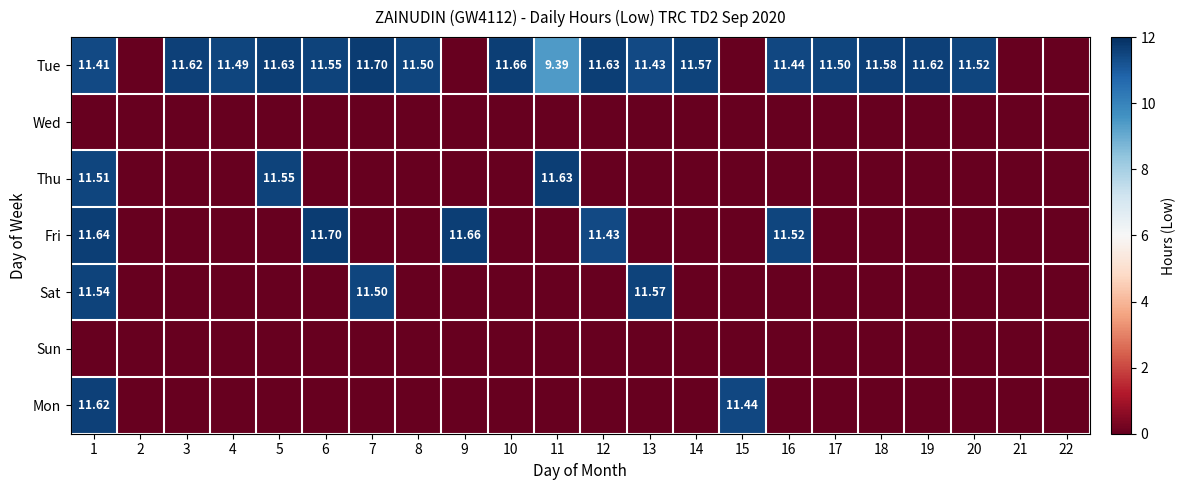

List the labels in order of Sun value, smallest first.

1, 2, 3, 4, 5, 6, 7, 8, 9, 10, 11, 12, 13, 14, 15, 16, 17, 18, 19, 20, 21, 22